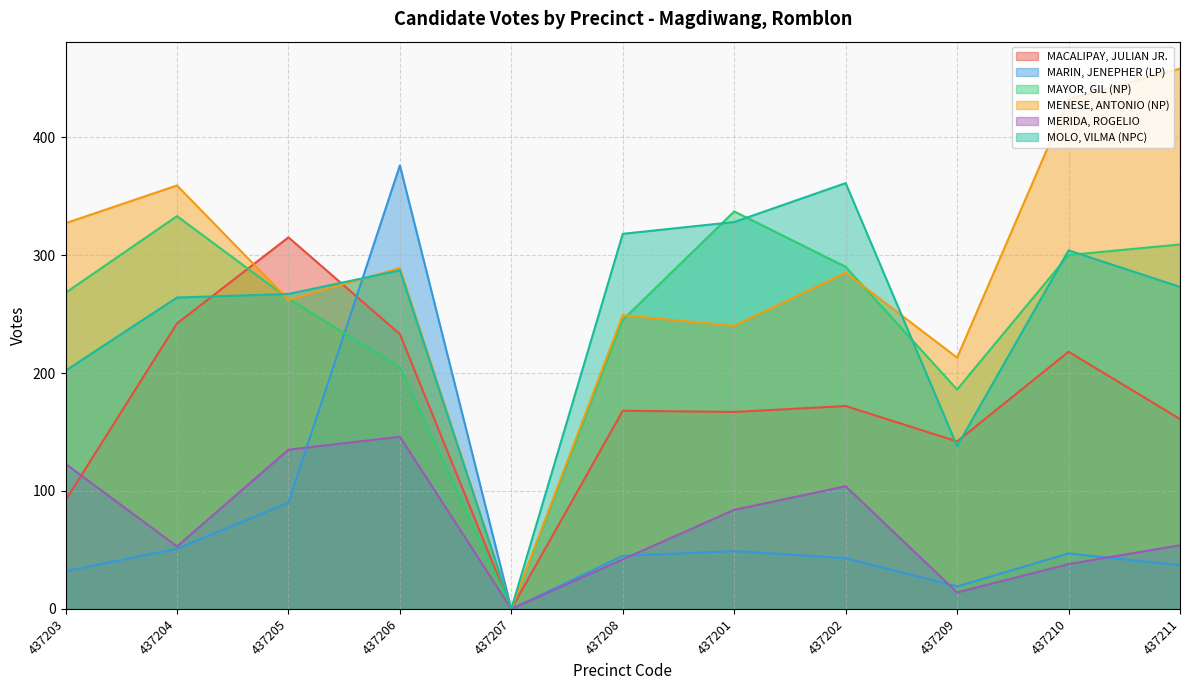

What is the difference between the second highest and second lowest values in the MAYOR, GIL (NP) series?

147